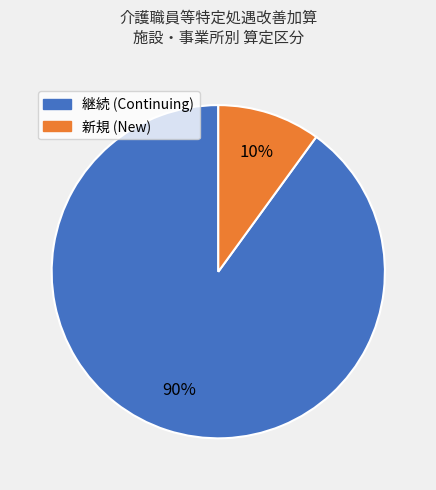

To the nearest percent, what is the difference between the 継続 (Continuing) and 新規 (New) slice percentages?

80%